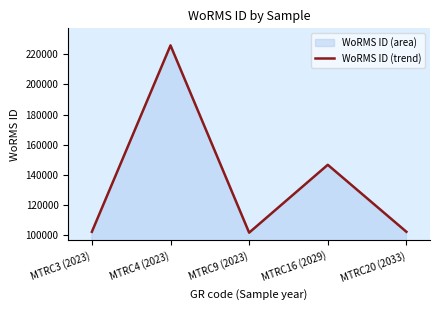

Reading left to right, list all the values displayed in this chart.

102432	225814	101864	146768	102433